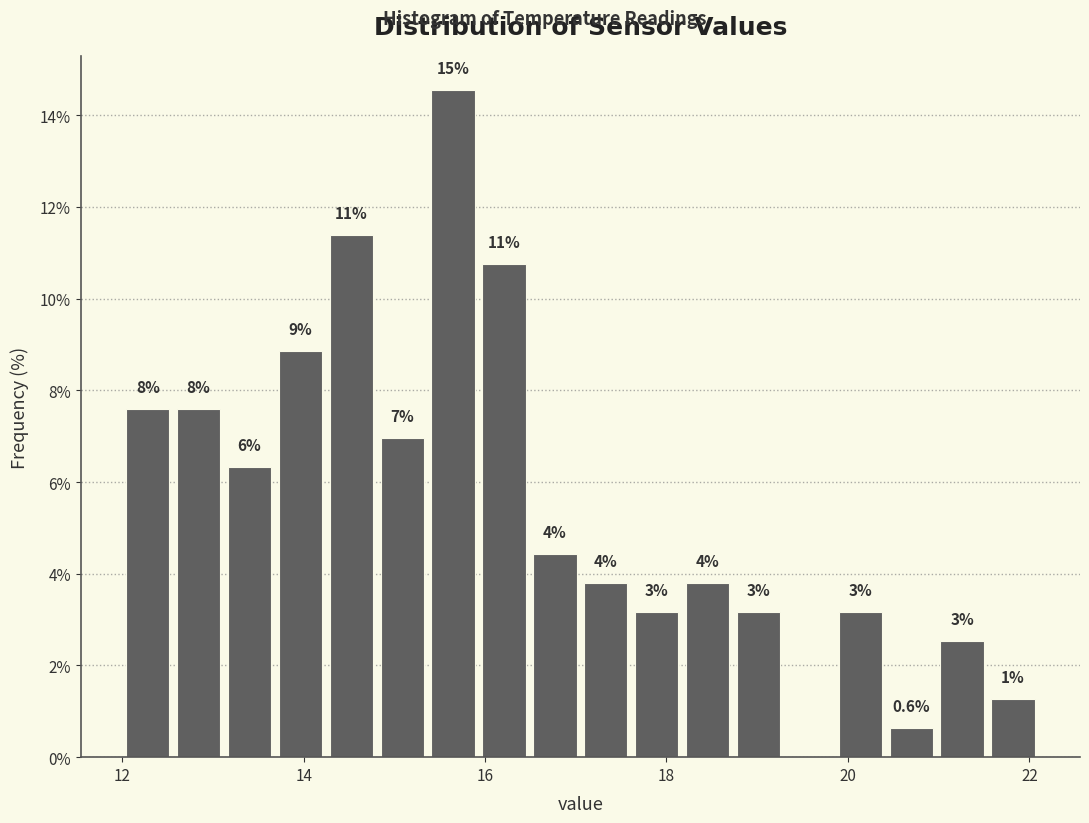

Around what value on the x-axis is the tallest bar? Give the approximate position of its centre, as read against the axis.

15.6